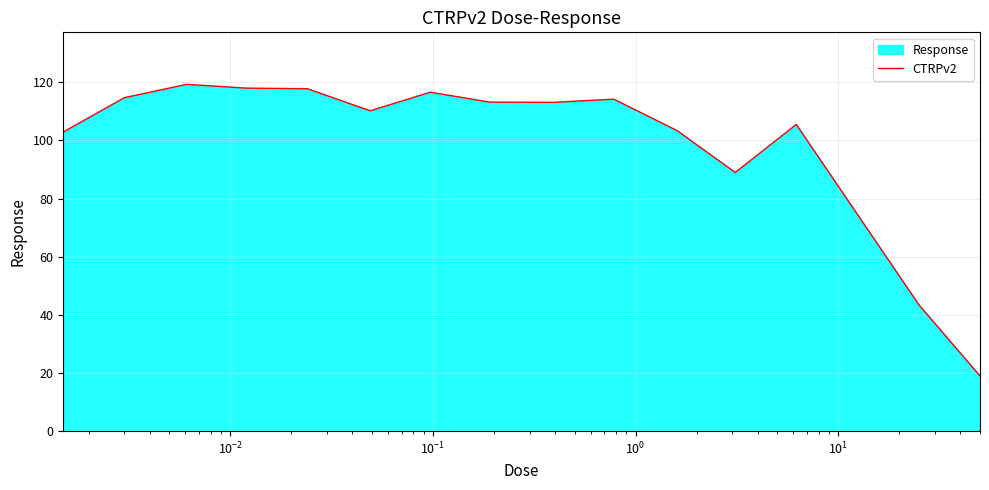

What is the smallest value displayed?

19.0